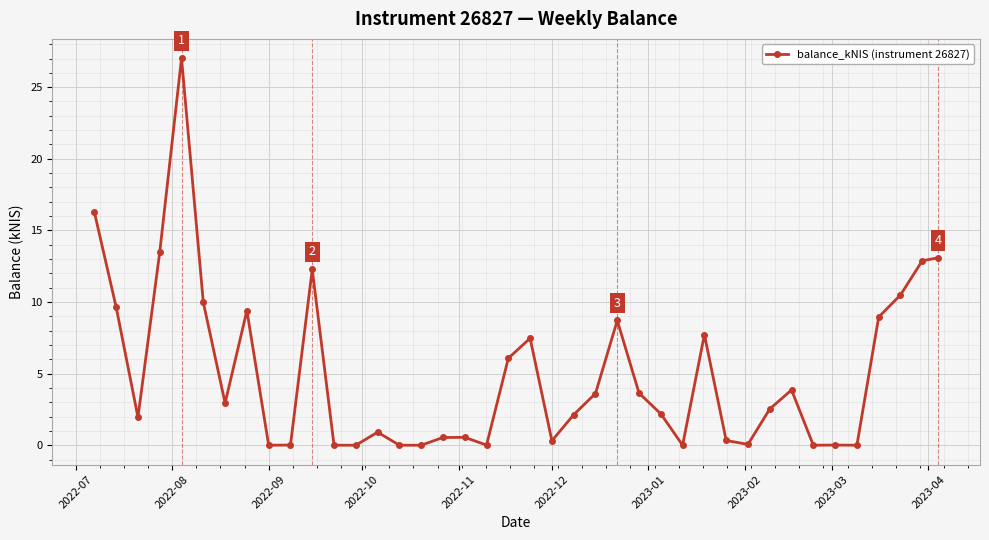

What is the difference between the second highest and second lowest values?

16.3